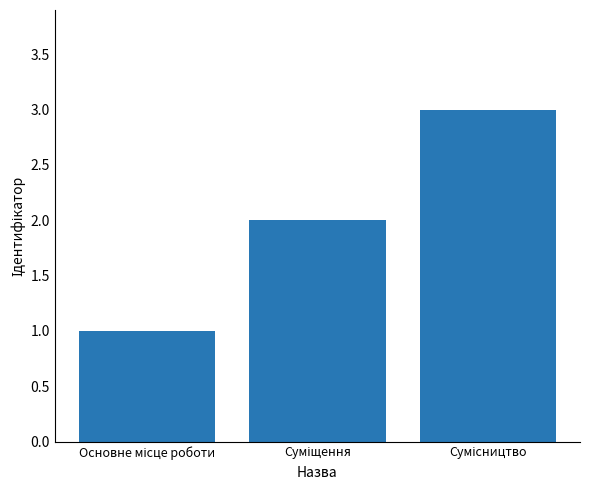

Count the number of categories in the chart.

3